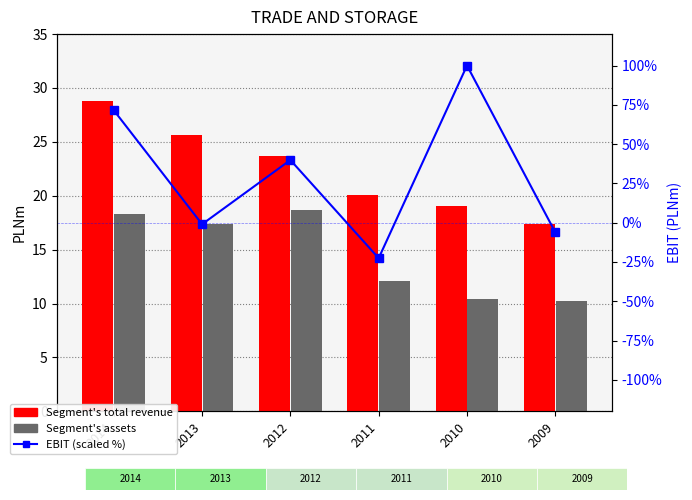

How many categories are shown in the chart?

6